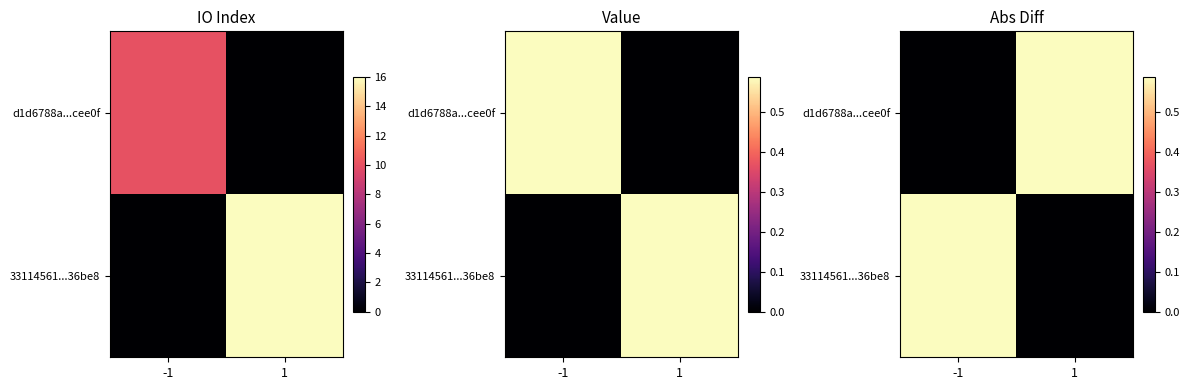

How many series are shown in this chart?

2